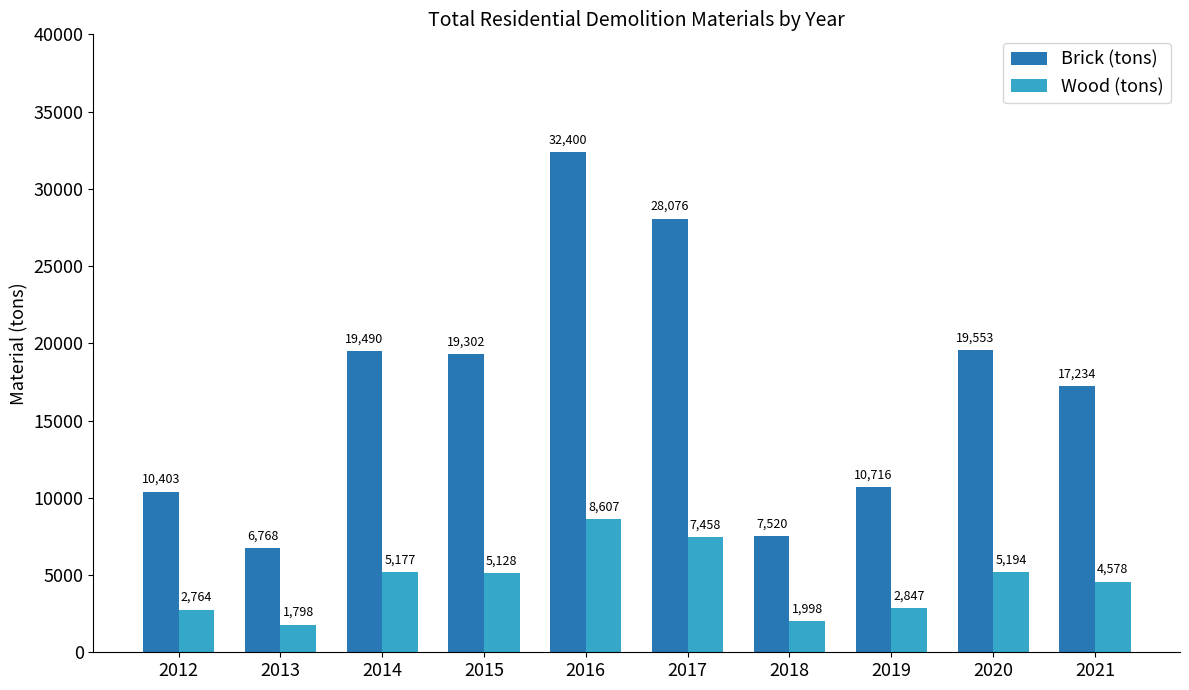

Which series has the widest spread of values?

Brick (tons)